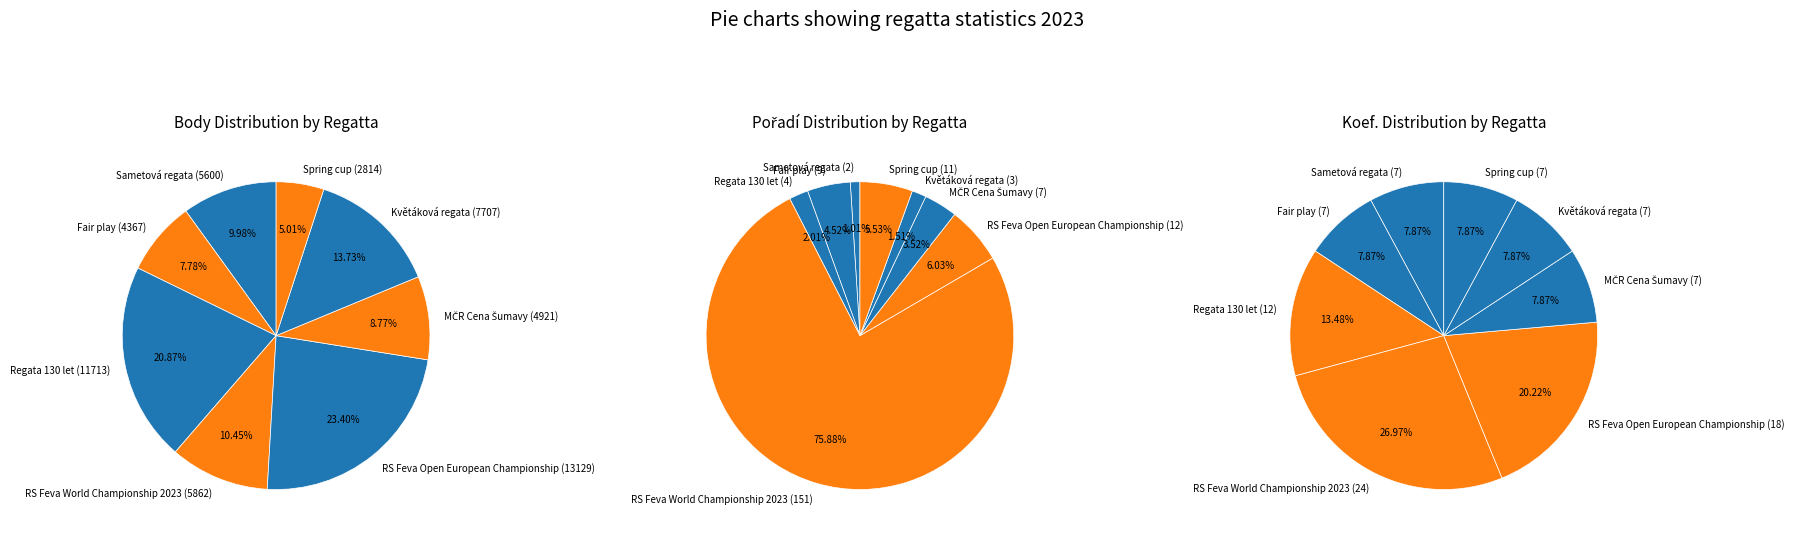

To the nearest percent, what is the average slice percentage?

12%